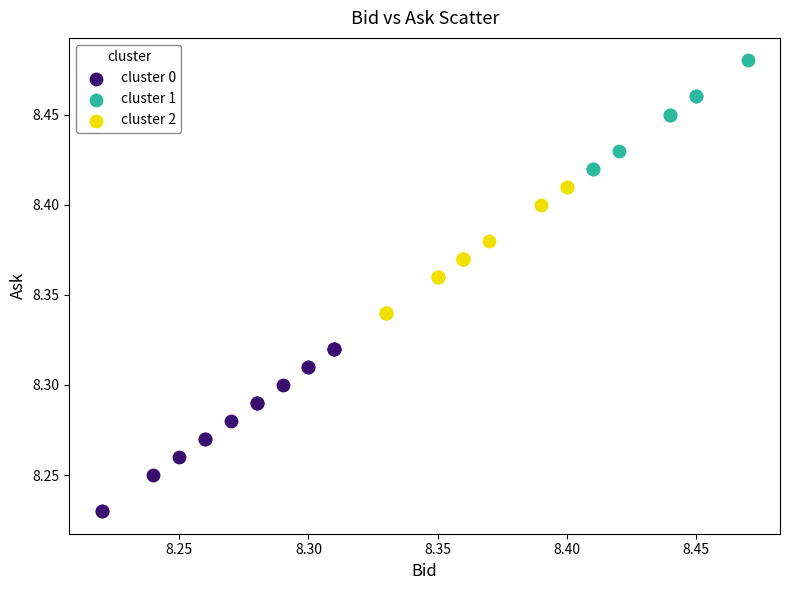

Which series contains the lowest Y value?

cluster 0